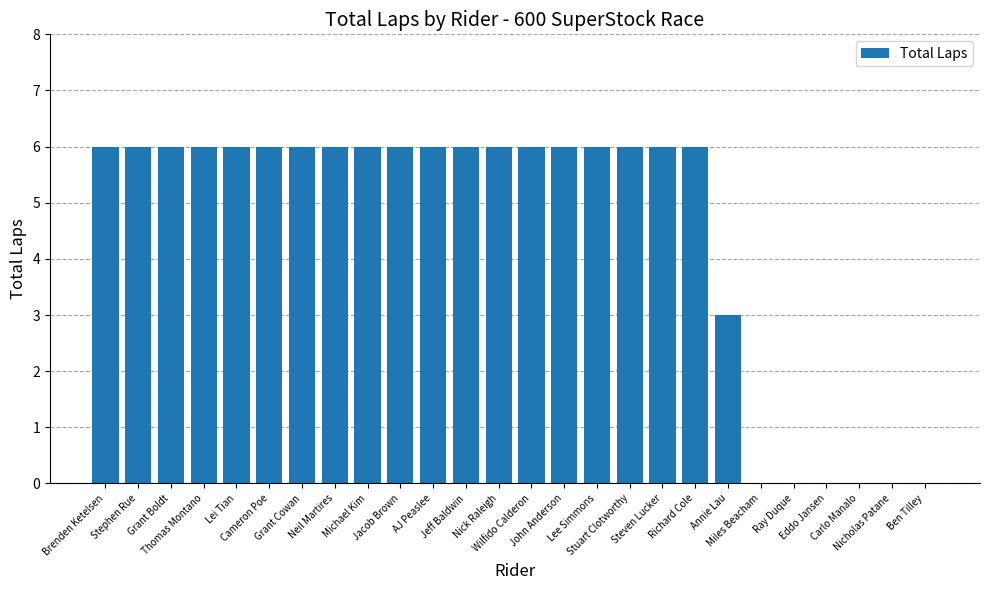

Reading right to left, transcribe all the data shown in this chart.

0	0	0	0	0	0	3	6	6	6	6	6	6	6	6	6	6	6	6	6	6	6	6	6	6	6